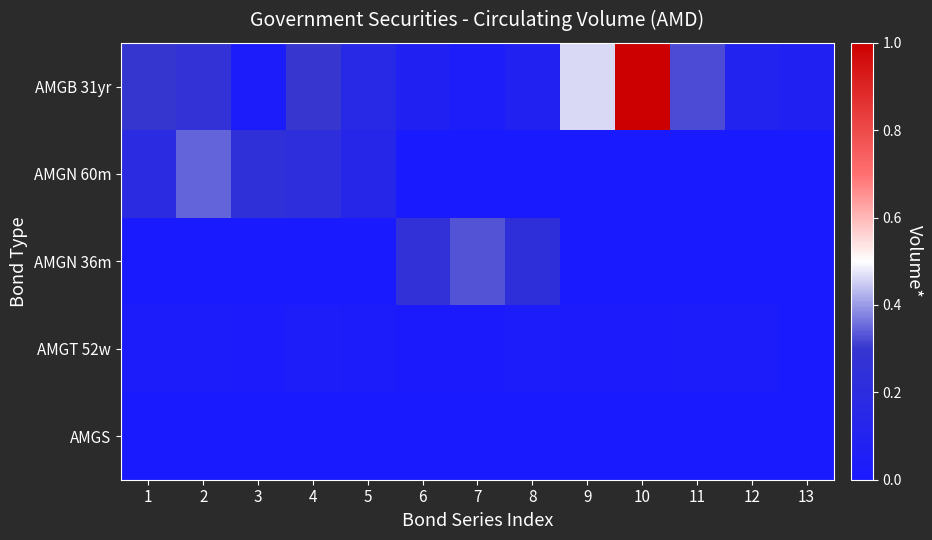

Reading left to right, extract all data points from this chart.

AMGB 31yr: 1=0.3	2=0.3	3=0.0	4=0.3	5=0.2	6=0.1	7=0.0	8=0.1	9=0.5	10=1.0	11=0.3	12=0.1	13=0.1
AMGN 60m: 1=0.2	2=0.3	3=0.2	4=0.2	5=0.1	6=0.0	7=0.0	8=0.0	9=0.0	10=0.0	11=0.0	12=0.0	13=0.0
AMGN 36m: 1=0.0	2=0.0	3=0.0	4=0.0	5=0.0	6=0.3	7=0.3	8=0.2	9=0.0	10=0.0	11=0.0	12=0.0	13=0.0
AMGT 52w: 1=0.0	2=0.0	3=0.0	4=0.0	5=0.0	6=0.0	7=0.0	8=0.0	9=0.0	10=0.0	11=0.0	12=0.0	13=0.0
AMGS: 1=0.0	2=0.0	3=0.0	4=0.0	5=0.0	6=0.0	7=0.0	8=0.0	9=0.0	10=0.0	11=0.0	12=0.0	13=0.0